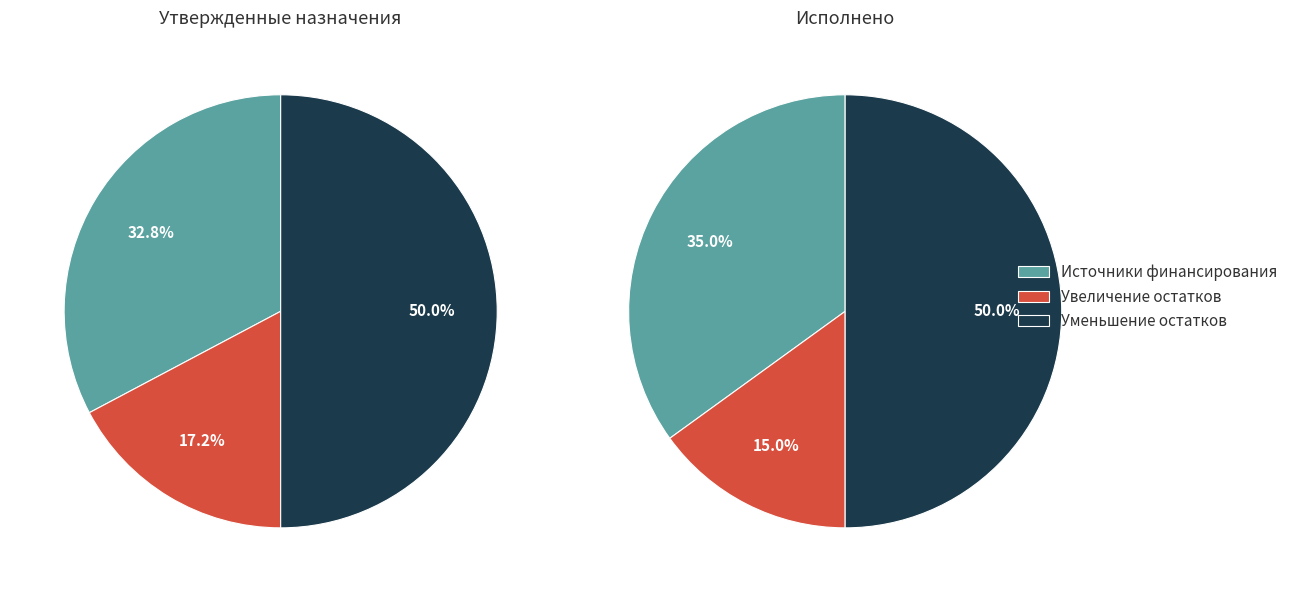

Which slice is the largest?

уменьшение остатков средств (720)